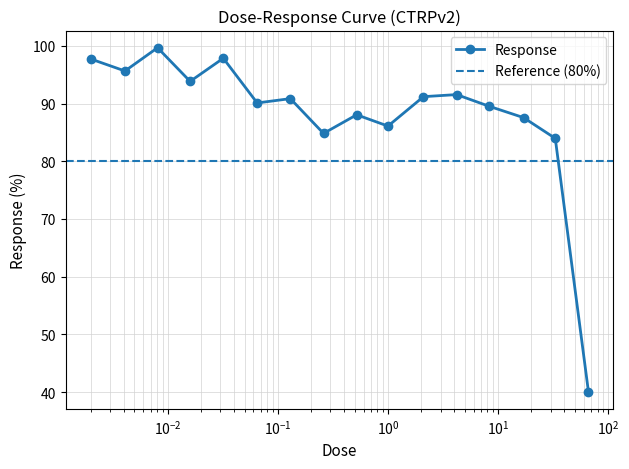

What is the value of the Response point at the 11th from the left?

91.2